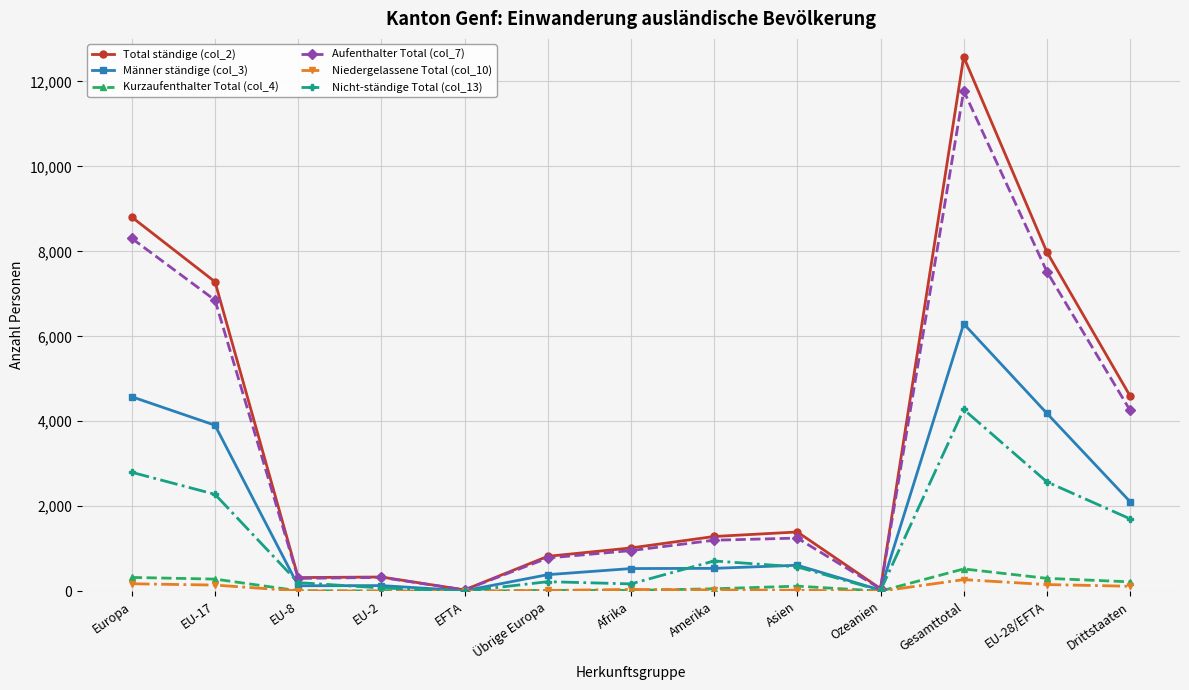

What is the difference between the highest and lowest values at Afrika?

1000